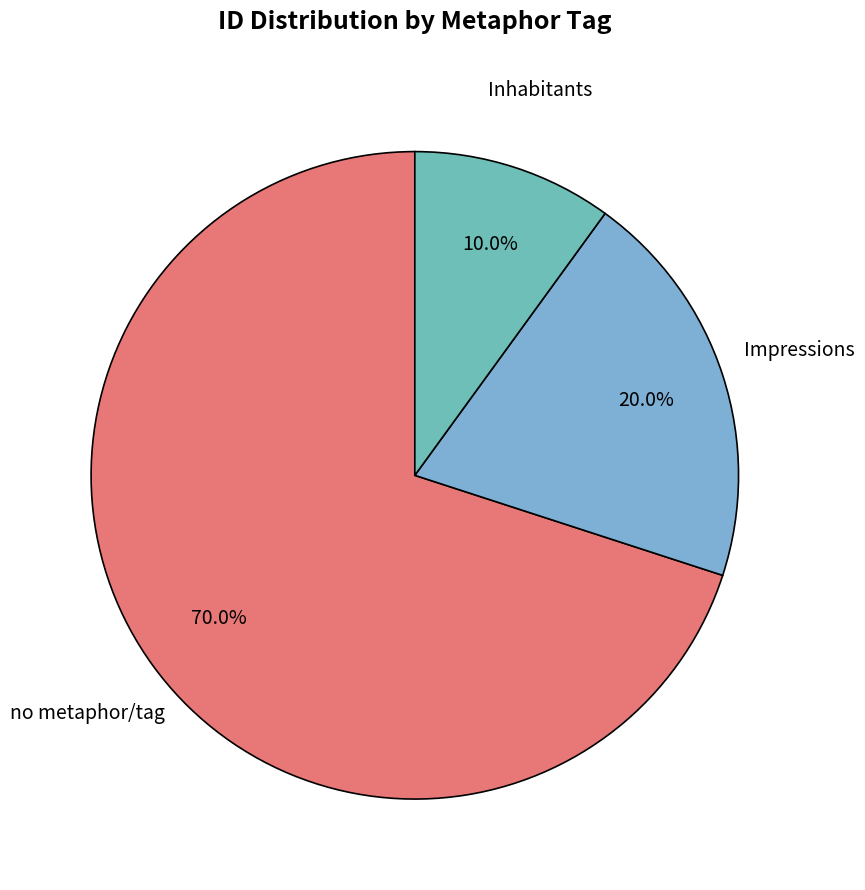

How many segments does this pie chart have?

3